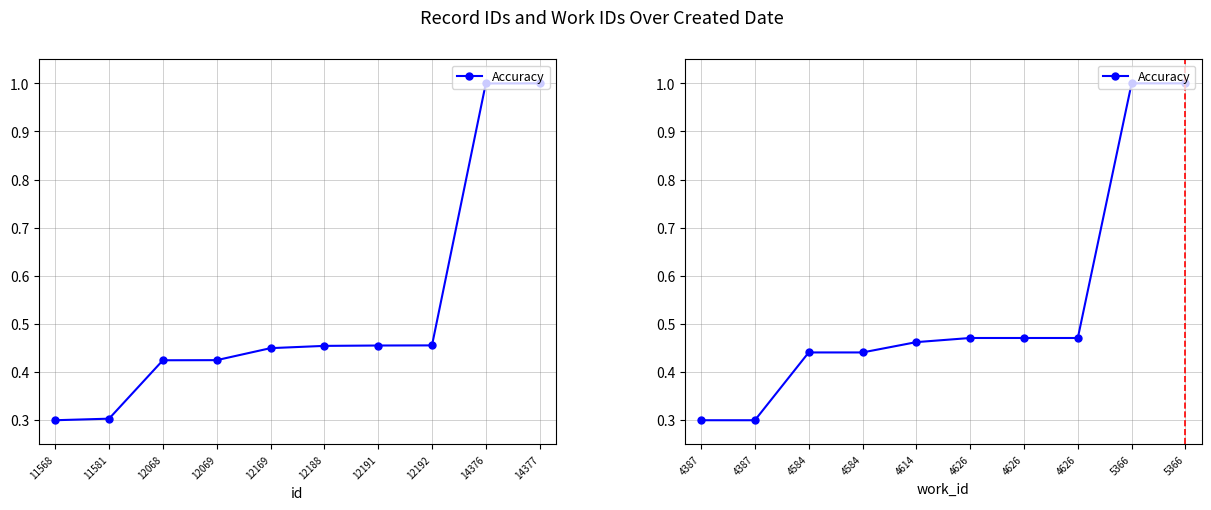

What is the change in value from 4584 to 5366?

+0.6